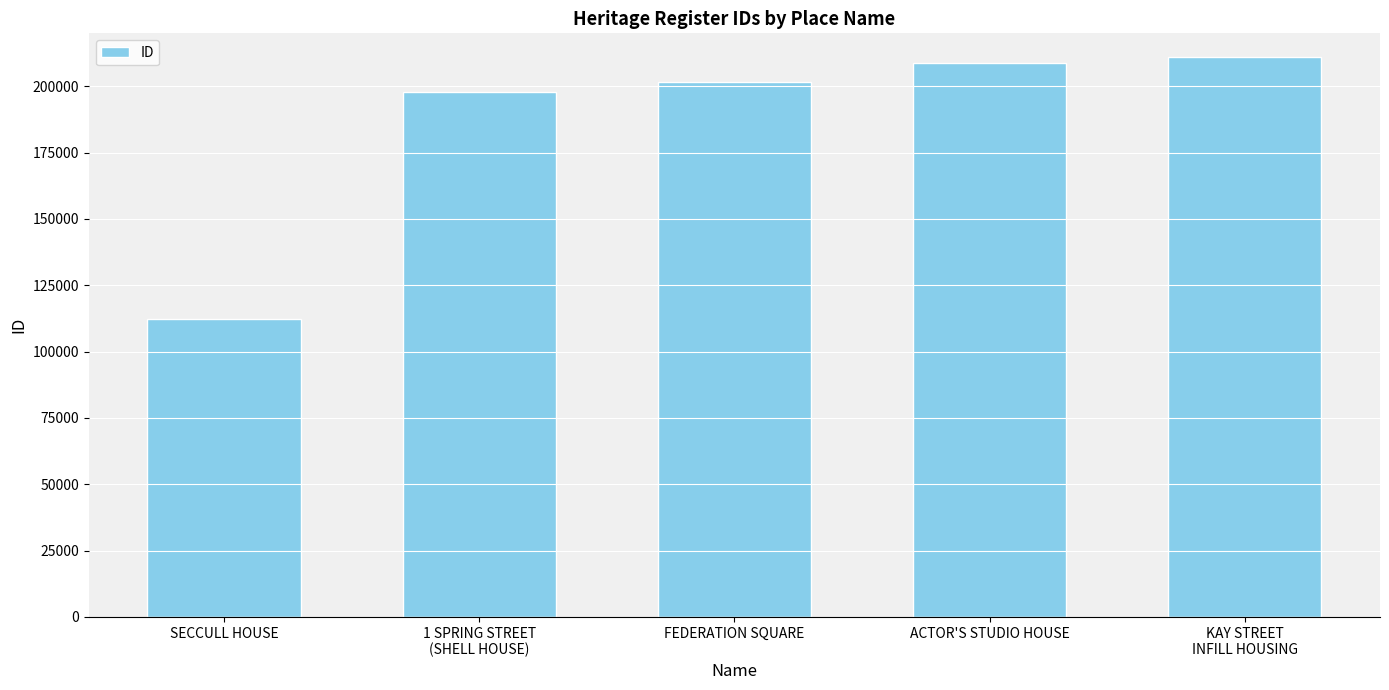

What is the maximum value shown in the chart?

211138